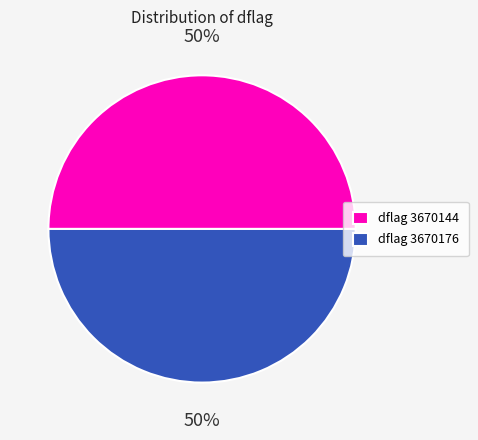

Count the number of slices in the pie.

2